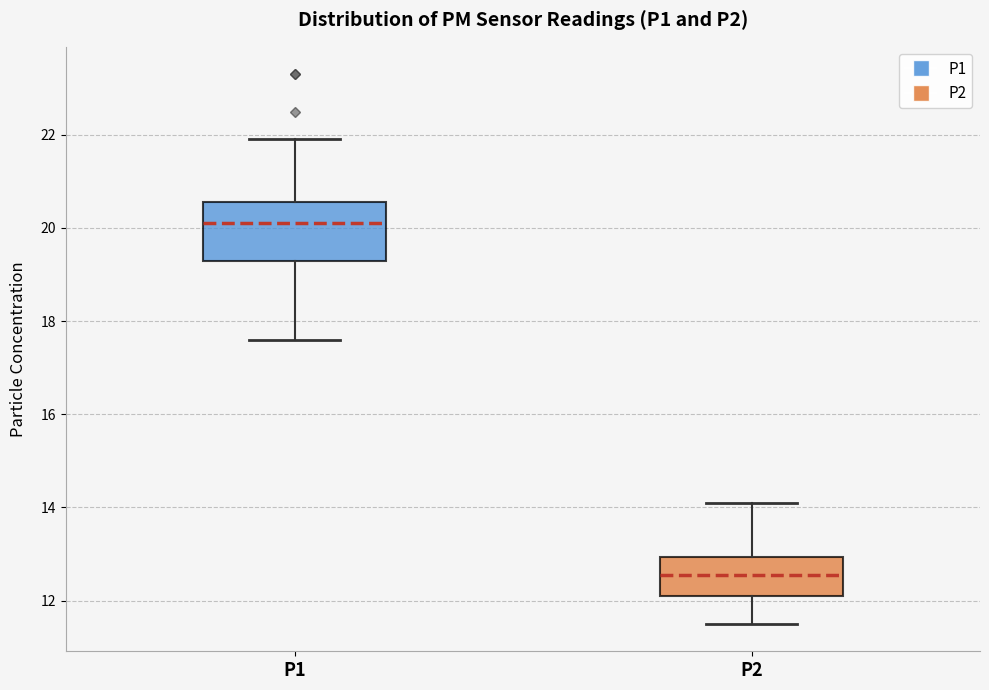

Reading left to right, transcribe this box plot: for each box, give where its median line is, the range the box spans, and where its two whiskers end, as read against the y-axis. The values are not printed on the chart, so give them approximately, as read against the axis.

P1: median 20.2, box 19.4 to 20.6, whiskers 17.6 to 22.0
P2: median 12.6, box 12.2 to 13.0, whiskers 11.6 to 14.2